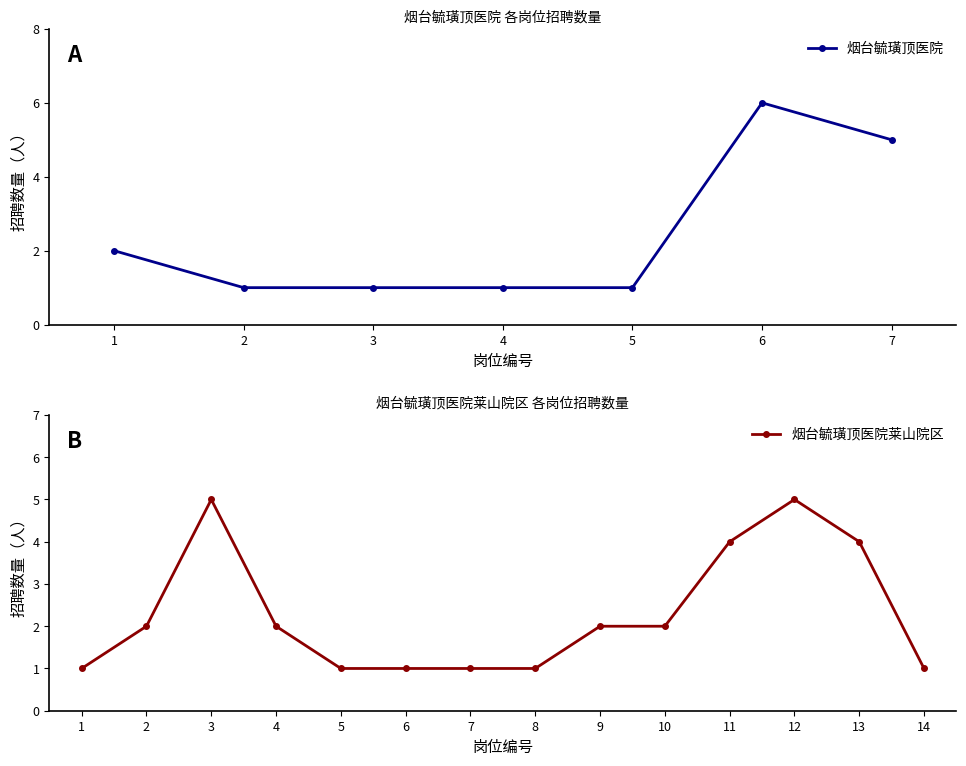

Does the chart have visible grid lines?

No